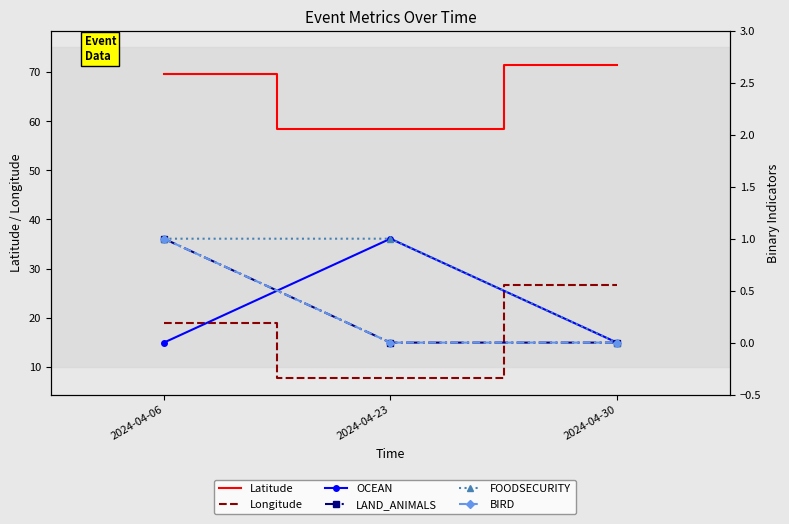

At which label is BIRD closest to 0?

2024-04-23